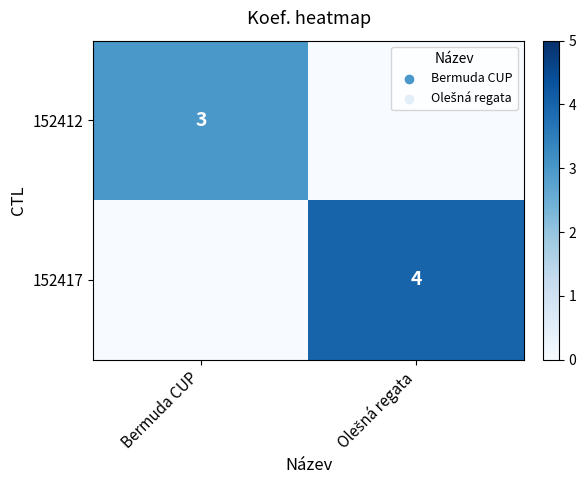

What is the sum of all 152417 values?

4